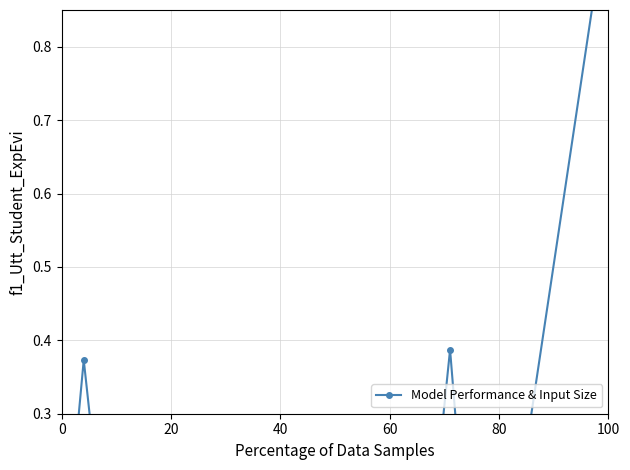

How many lines are shown in the chart?

1